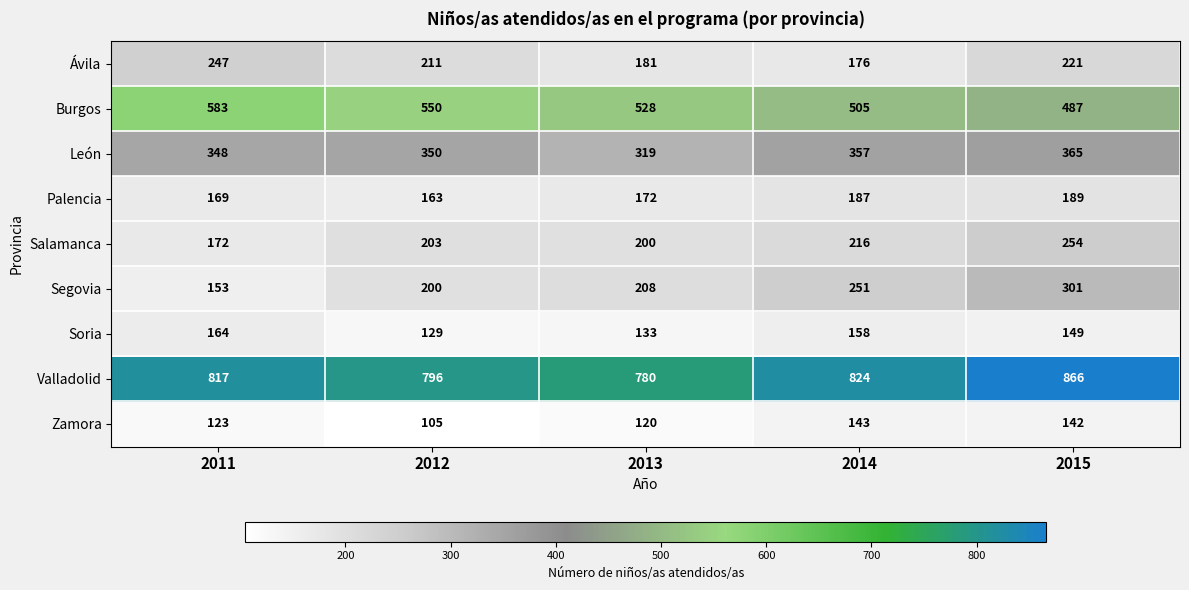

Which series changed the most between 2011 and 2012?

Segovia